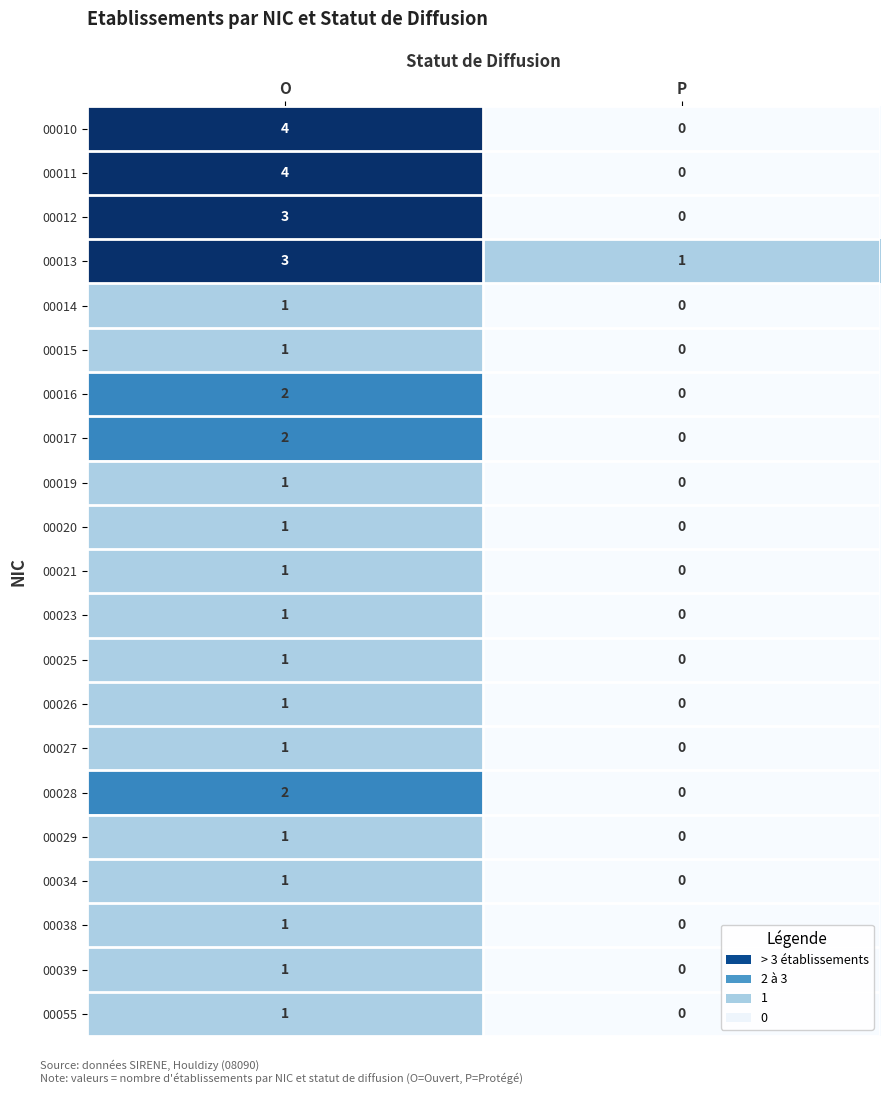

Is it true that 00038 equals 0 at O?

False